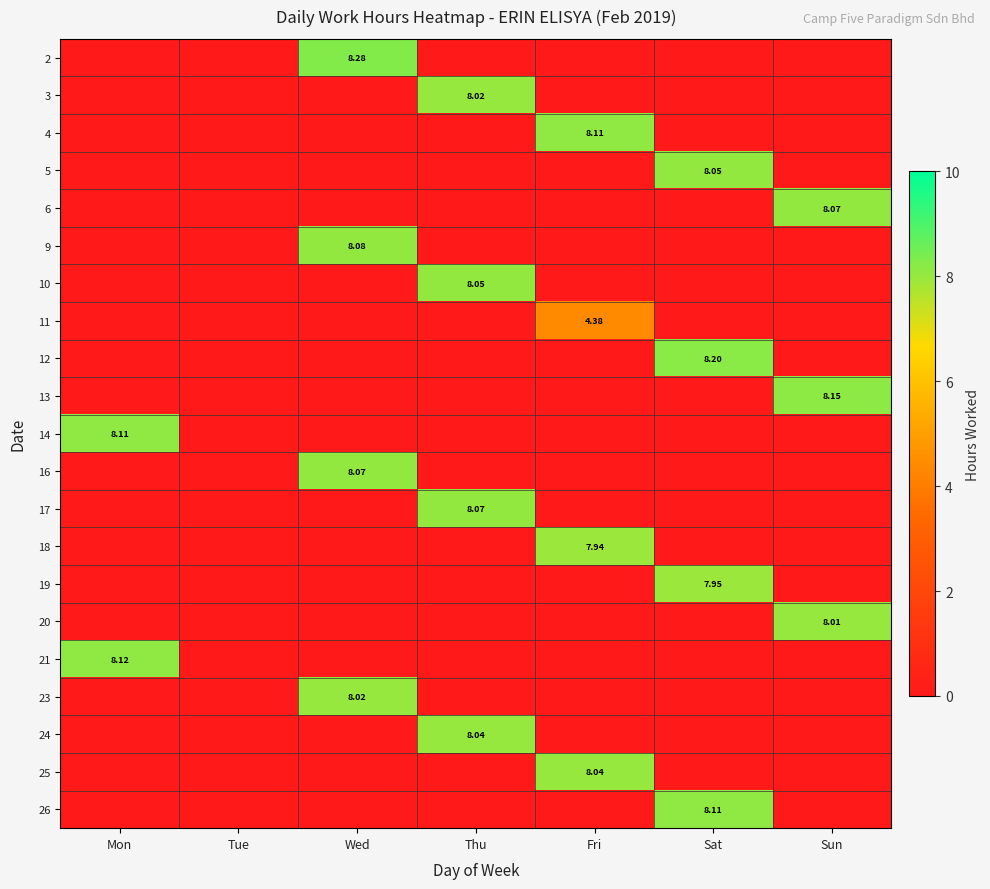

The 16 series shows 0.0 at Mon. True or false?

True